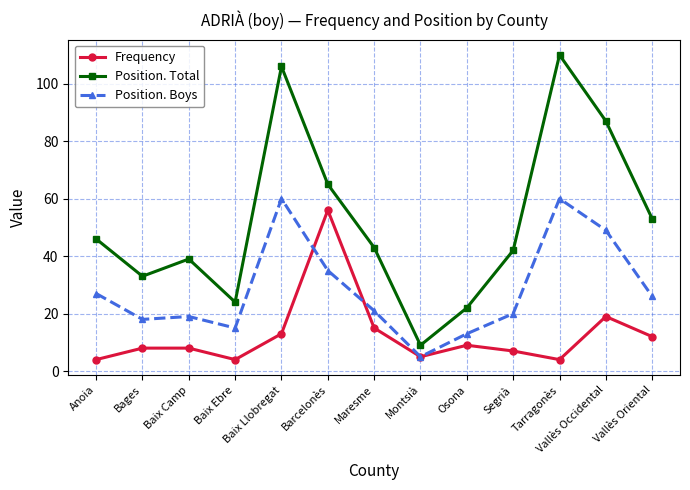

True or false: Position. Total and Frequency cross at least once.

False